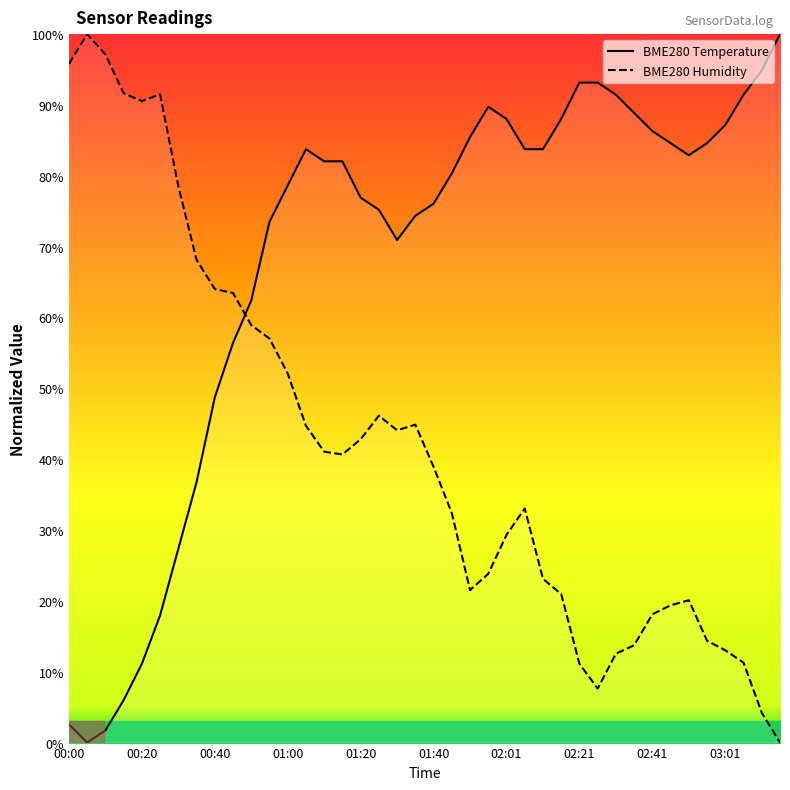

How many interior local peaks does the BME280_humidity series have?

6